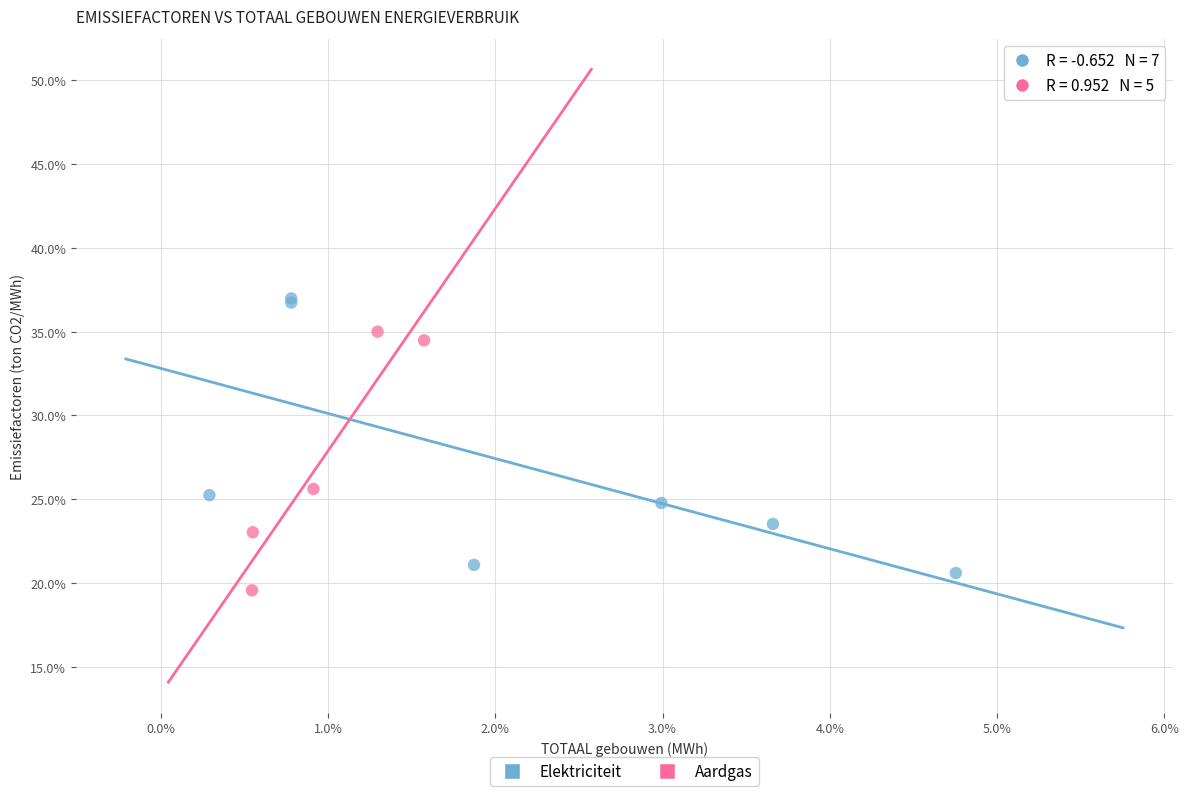

Which series contains the lowest Y value?

Aardgas